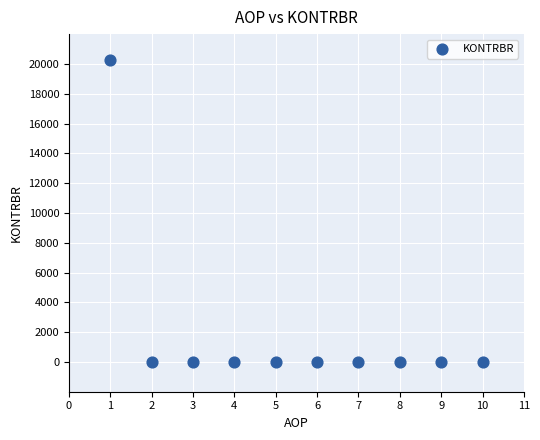

What is the range of X values (max minus min)?

9.0